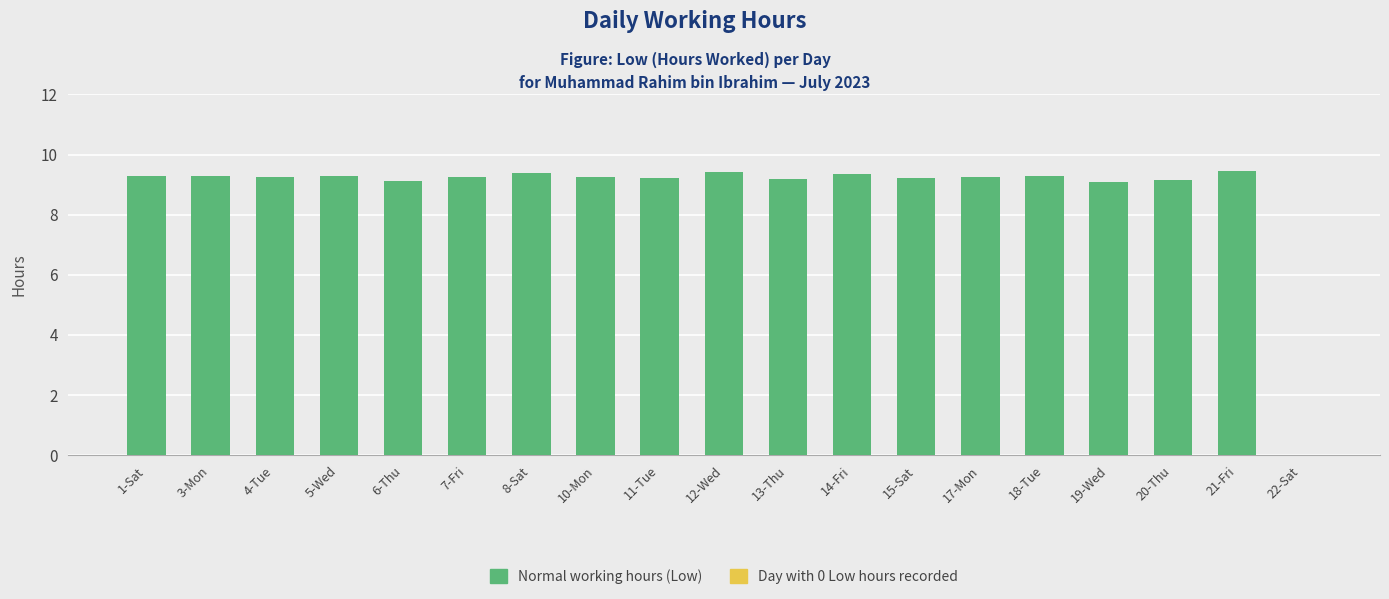

At which label is the value closest to 4?

22-Sat